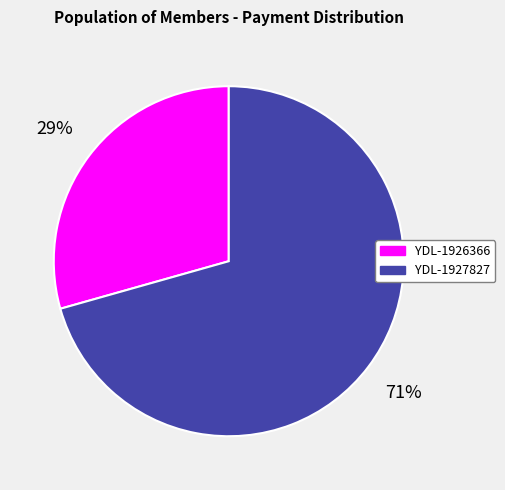

To the nearest percent, what is the average slice percentage?

50%